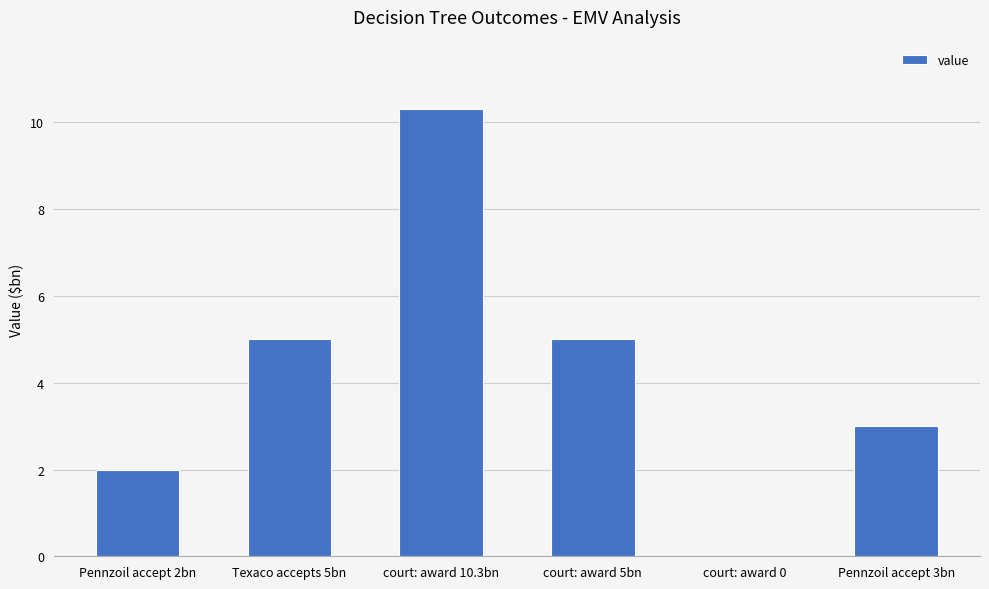

What is the average value?

4.2